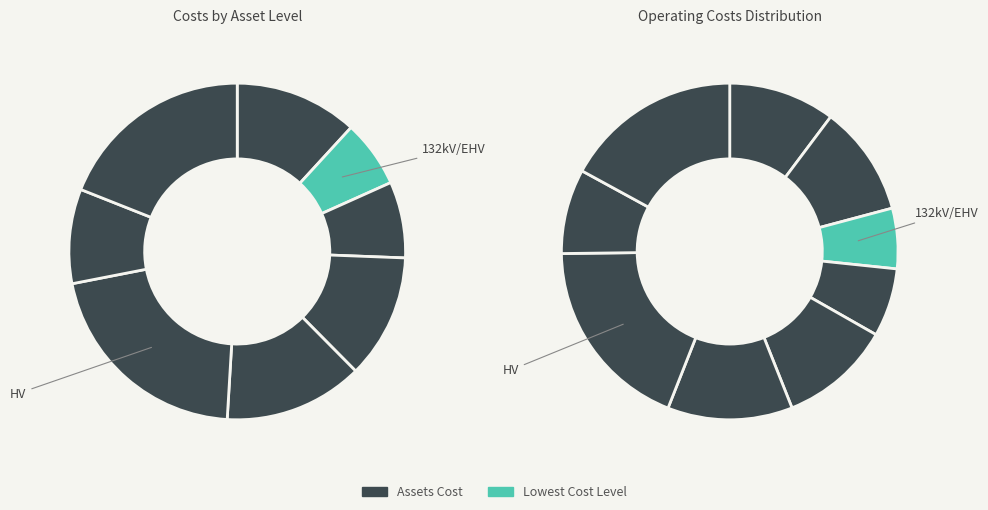

How many segments does this pie chart have?

9